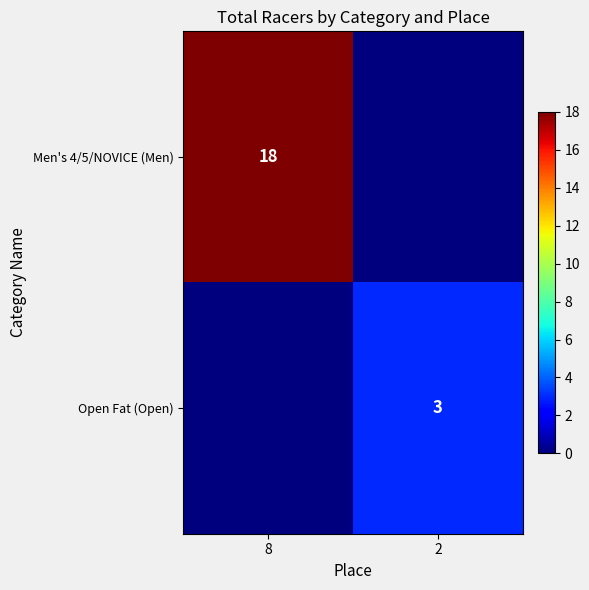

The Open Fat (Open) series shows 5 at 2. True or false?

False